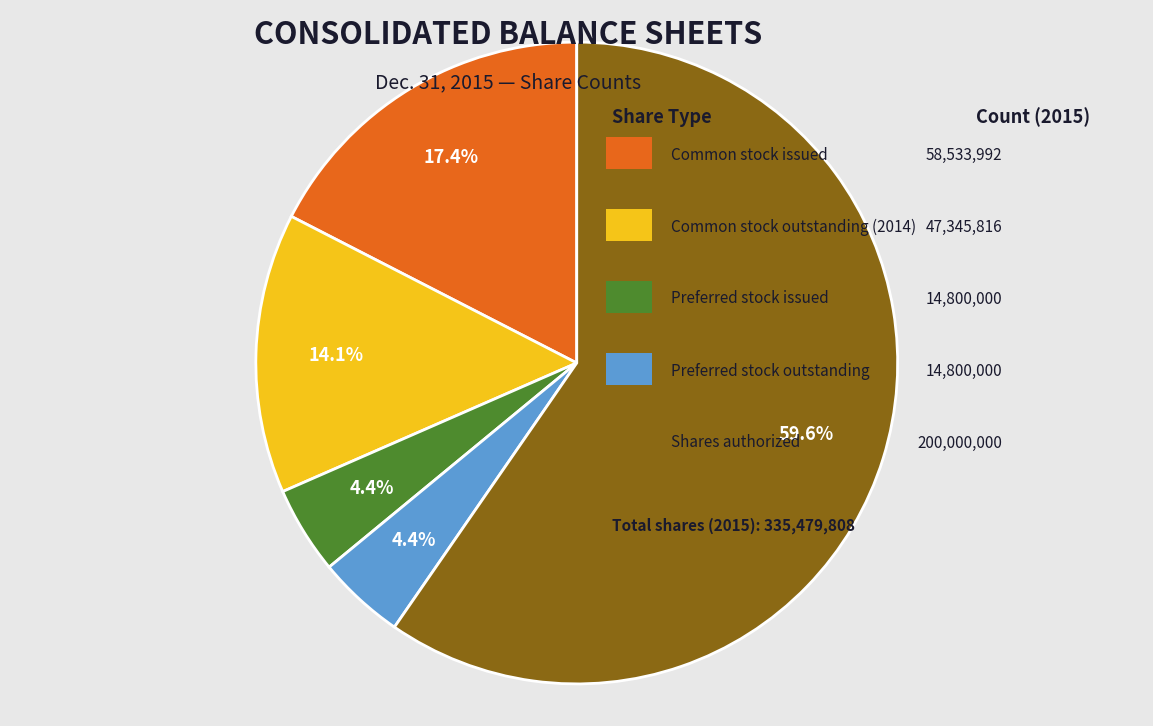

How many slices are in this pie chart?

5